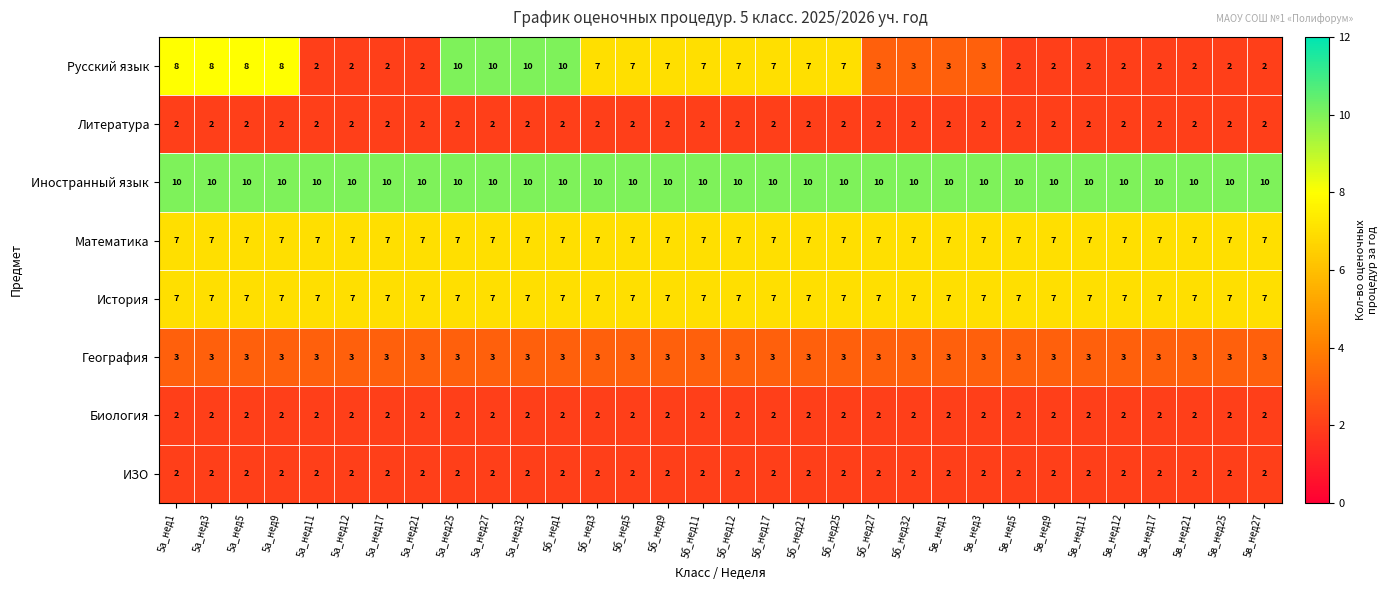

Which series has the largest total across all categories?

Иностранный язык